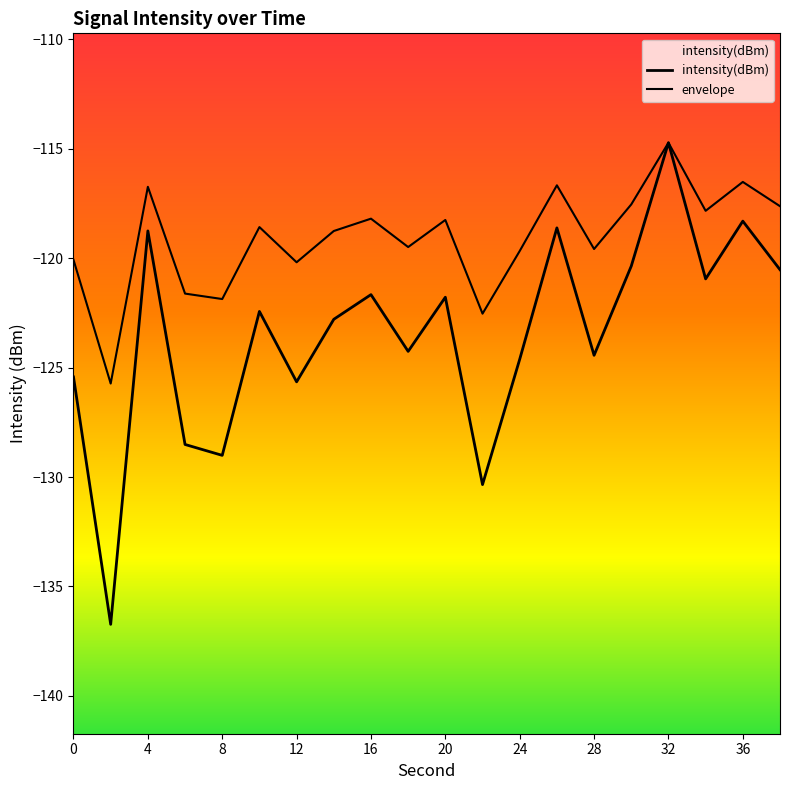

List the labels in order of value, smallest first.

2, 22, 8, 6, 12, 0, 24, 28, 18, 14, 10, 20, 16, 34, 38, 30, 4, 26, 36, 32